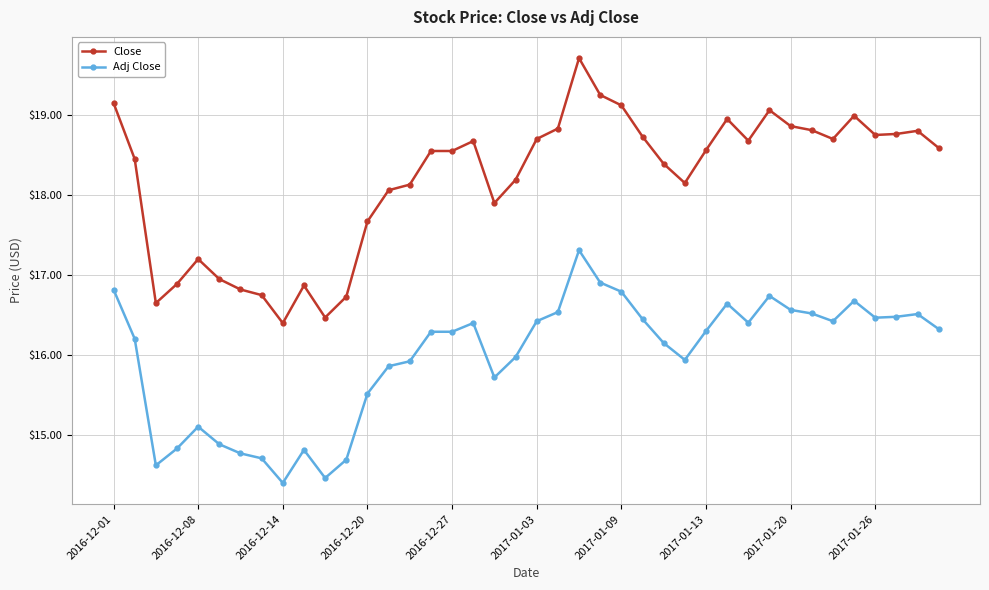

What is the average value of the Close series?

18.2